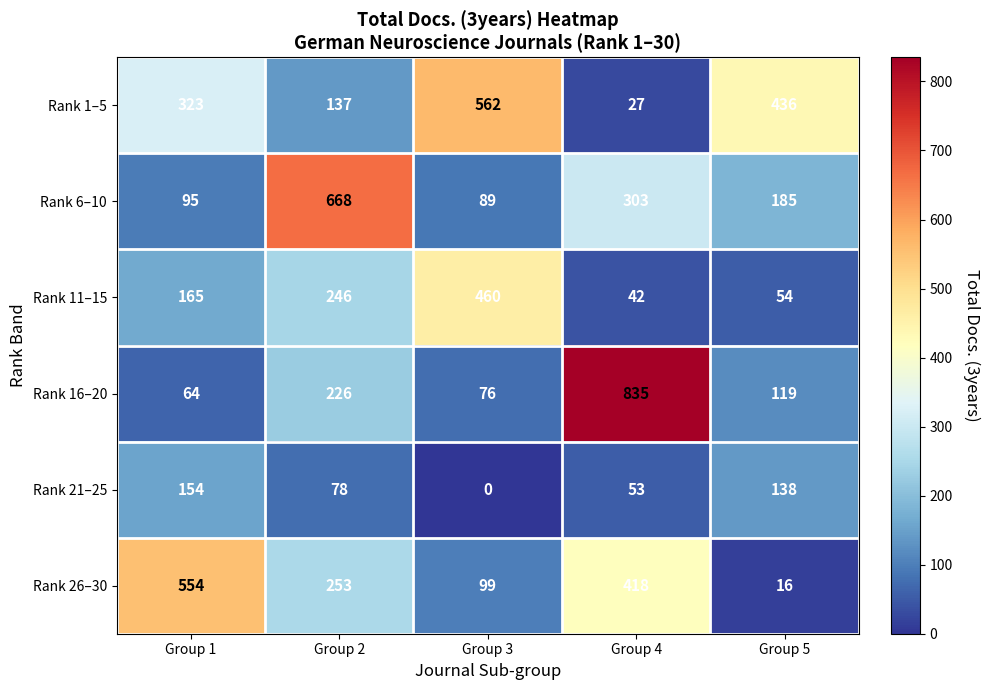

Rank the series at Group 1 from highest to lowest value.

Rank 26–30, Rank 1–5, Rank 11–15, Rank 21–25, Rank 6–10, Rank 16–20